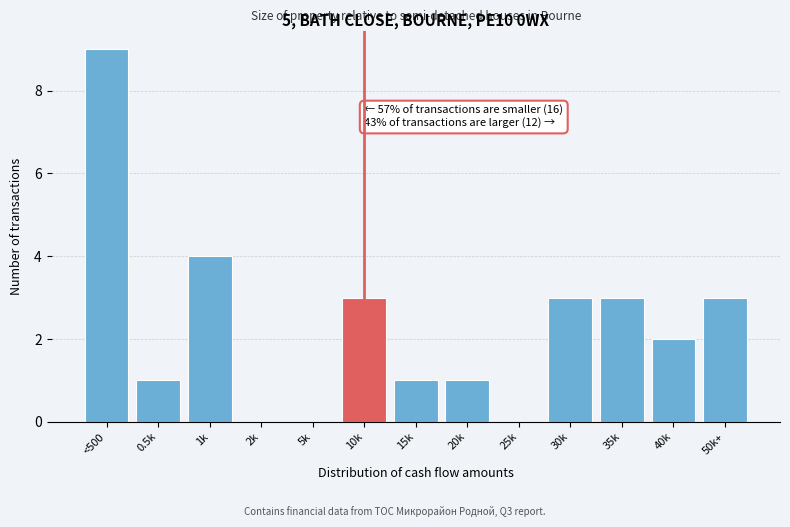

Reading left to right, what are all the values shown in this chart?

<500=9	0.5k=1	1k=4	2k=0	5k=0	10k=3	15k=1	20k=1	25k=0	30k=3	35k=3	40k=2	50k+=3